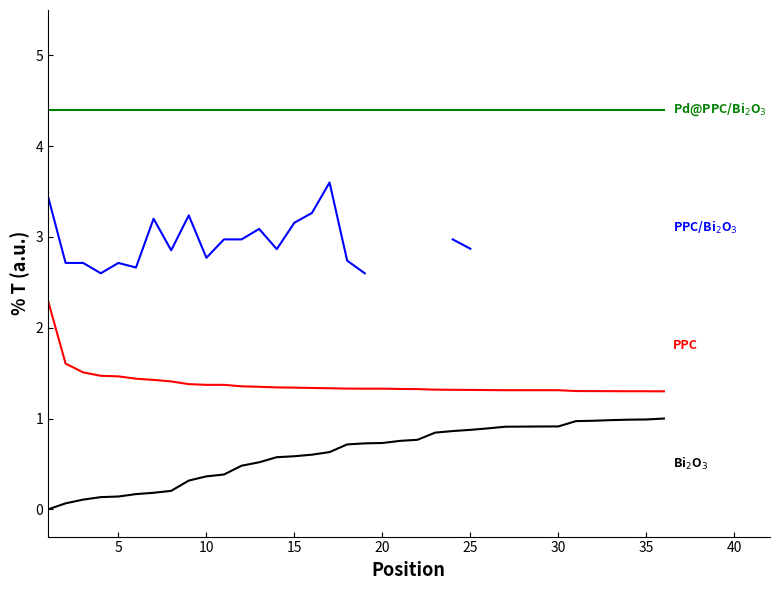

Which series has the largest range (max minus min)?

Bi$_2$O$_3$ (Global Rank)